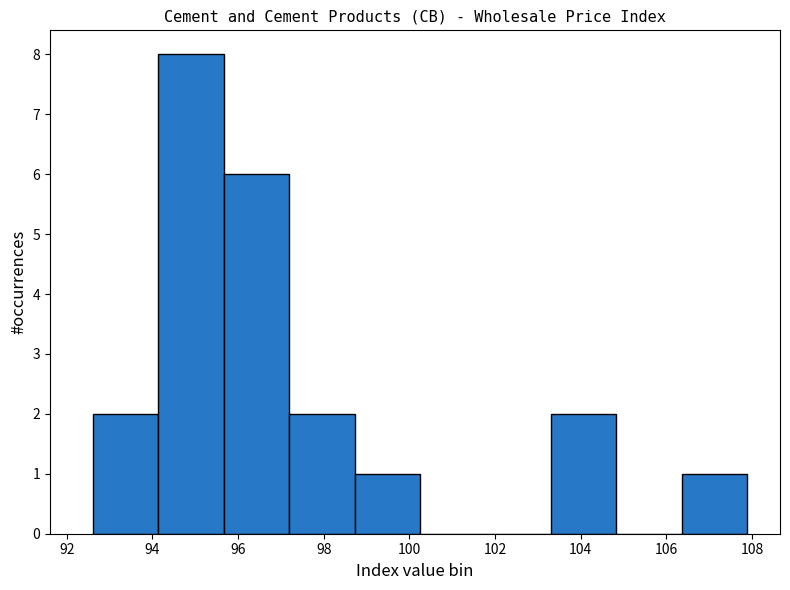

Reading left to right, transcribe this chart: for each bar, give the range it covers on the x-axis and its height. Neither the bar edges nor the heights are printed on the chart, so give them approximately, as read against the axes.

92.6 to 94.2: 2
94.2 to 95.6: 8
95.6 to 97.2: 6
97.2 to 98.8: 2
98.8 to 100.2: 1
100.2 to 101.8: 0
101.8 to 103.4: 0
103.4 to 104.8: 2
104.8 to 106.4: 0
106.4 to 107.8: 1